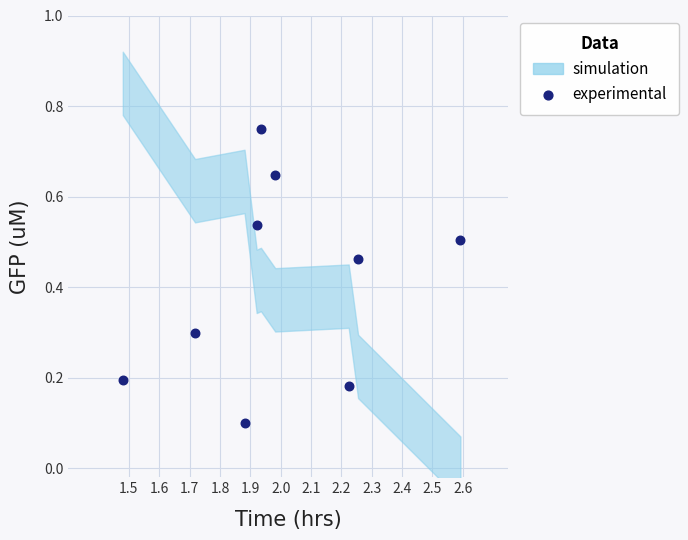

What is the average Y value?

0.4